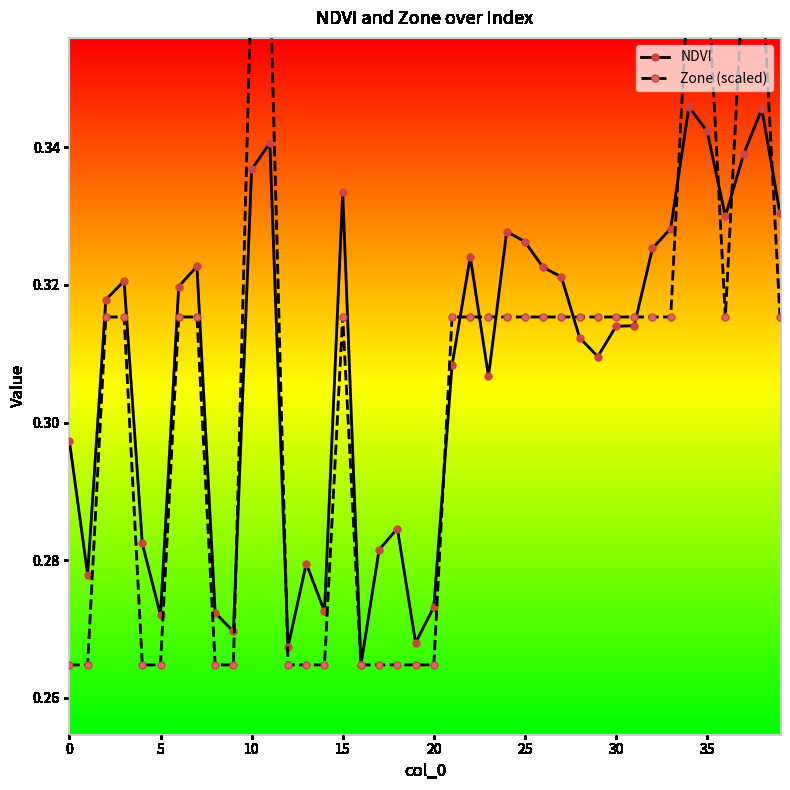

True or false: NDVI has a value of 0.1 at 0.

False